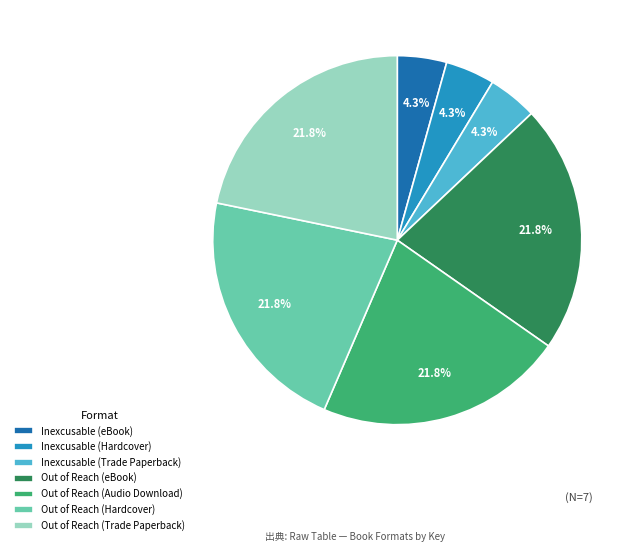

Does any single category account for the majority?

No